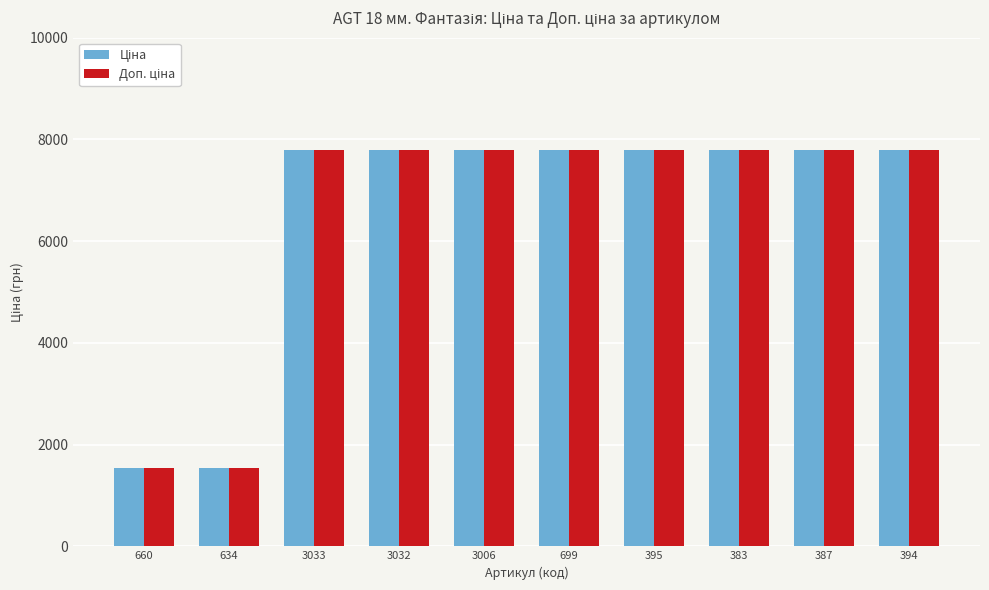

What is the minimum value shown in the chart?

1547.7